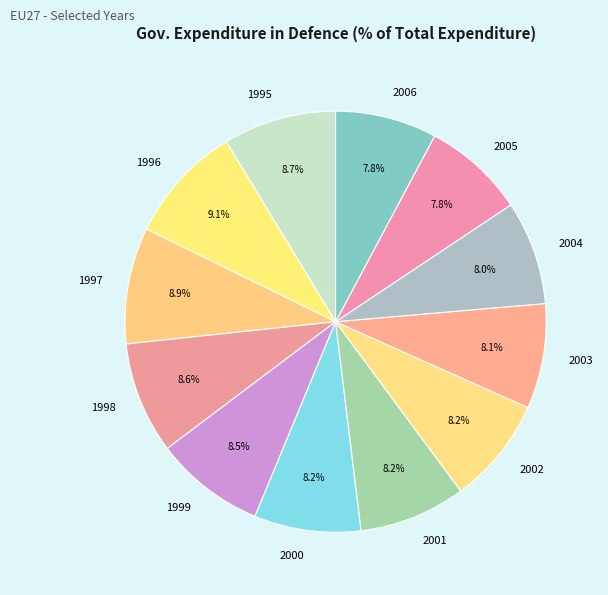

Is it true that 2002 is 8% of the pie?

True